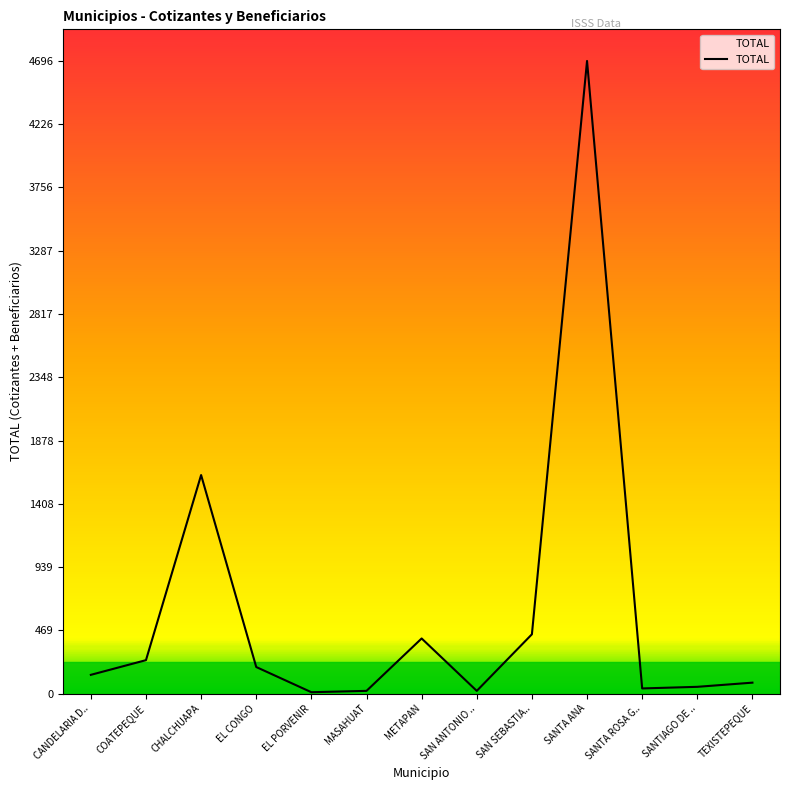

How many lines are shown in the chart?

1